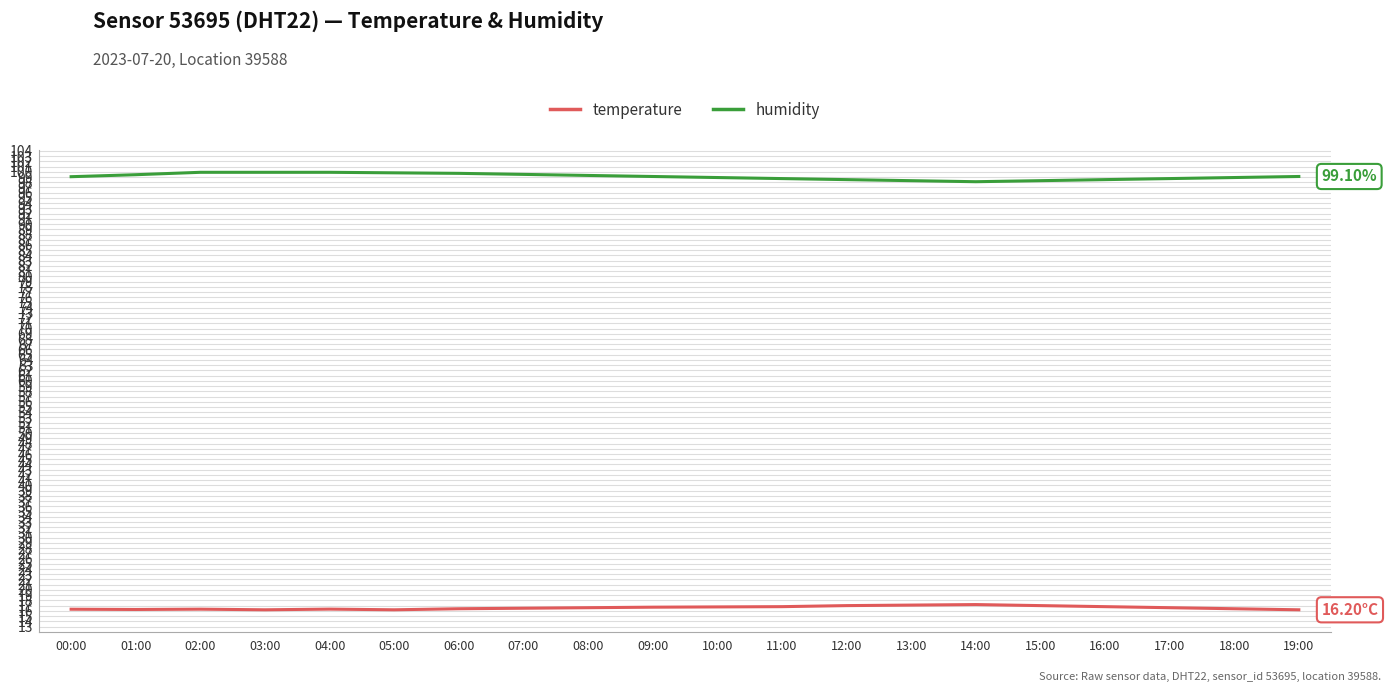

Rank the series by their maximum value, from highest to lowest.

humidity, temperature